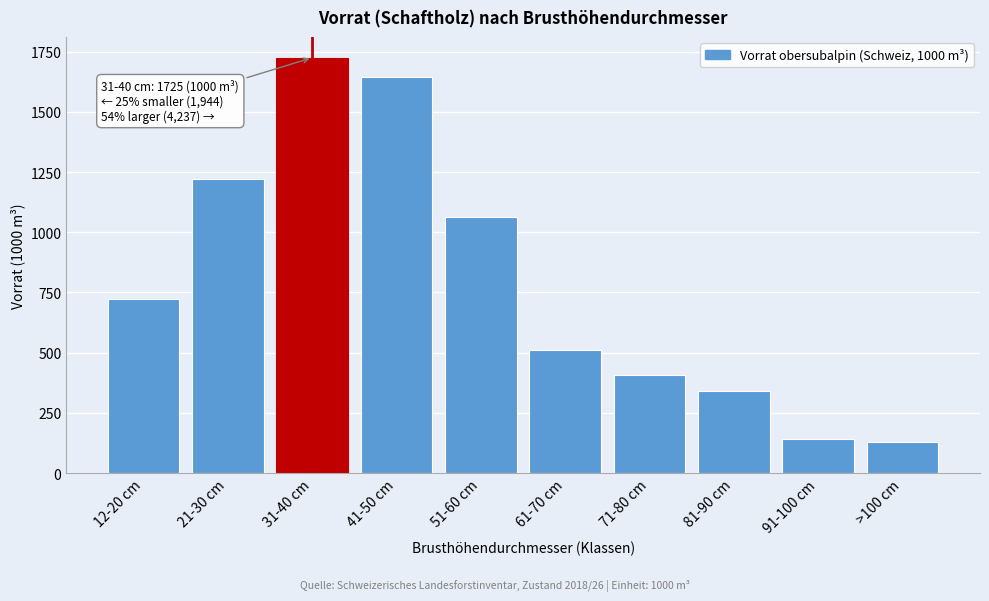

Reading left to right, what are all the values shown in this chart?

723	1221	1725	1643	1062	512	408	341	143	128